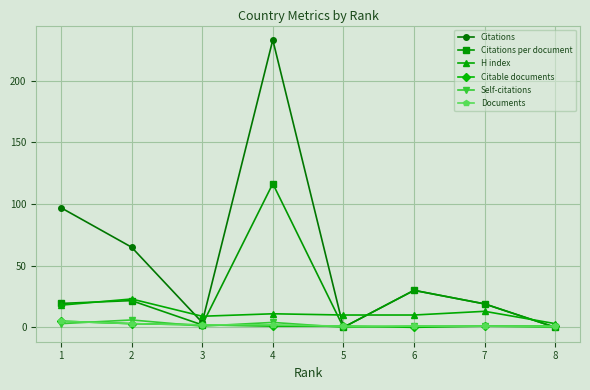

Which series has the largest total across all categories?

Citations